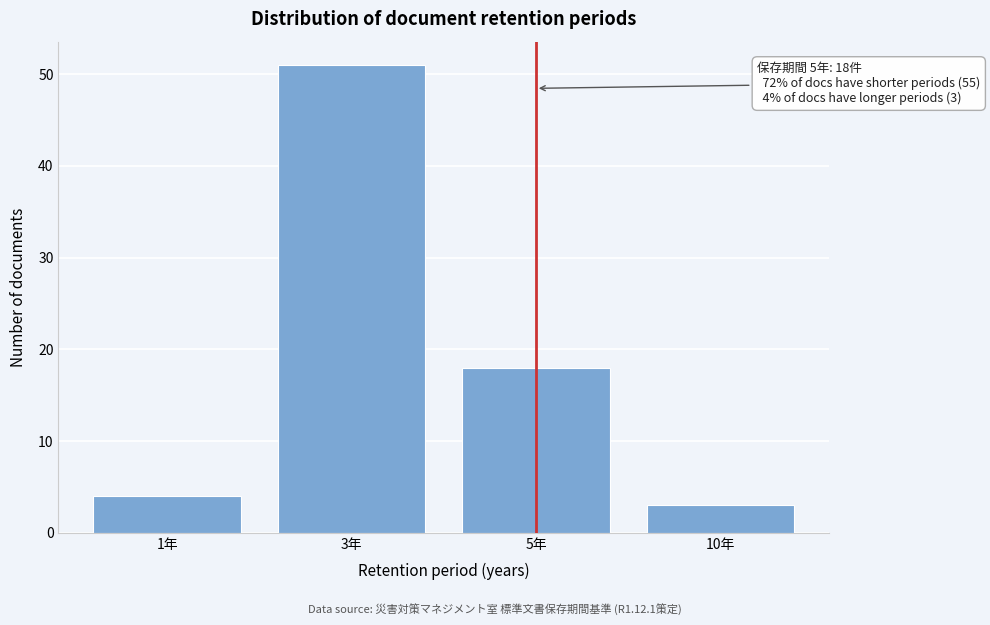

Reading left to right, what are all the values shown in this chart?

4	51	18	3